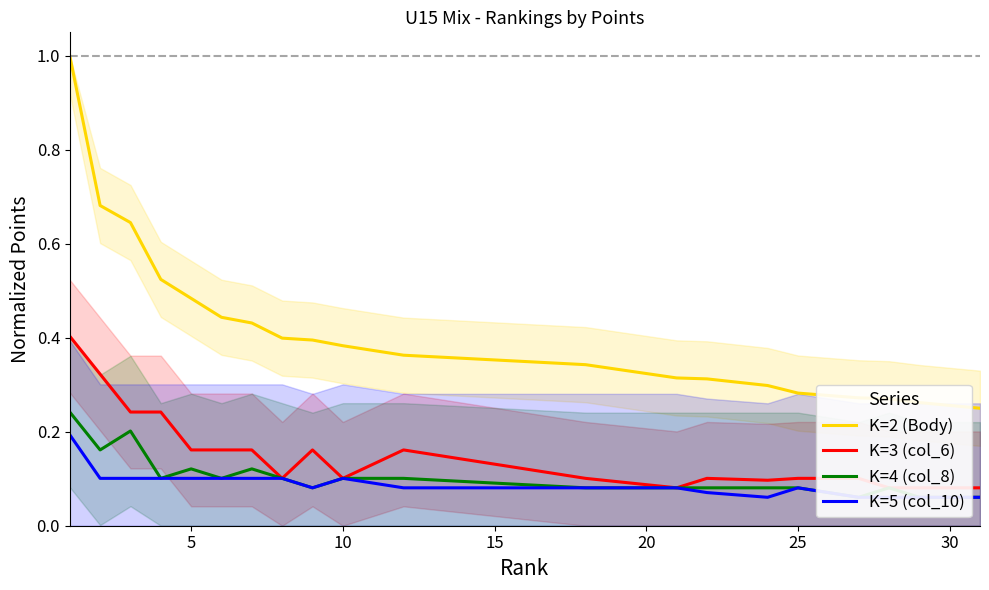

What is the highest value of the K=2 (Body) series?

1.0